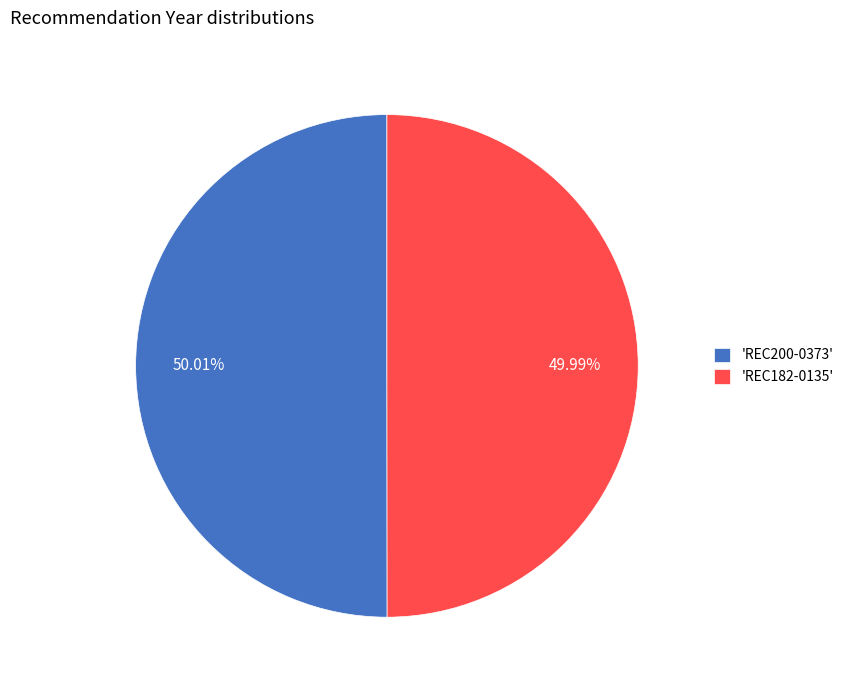

Combined, do 'REC182-0135' and 'REC200-0373' account for over 50%?

Yes